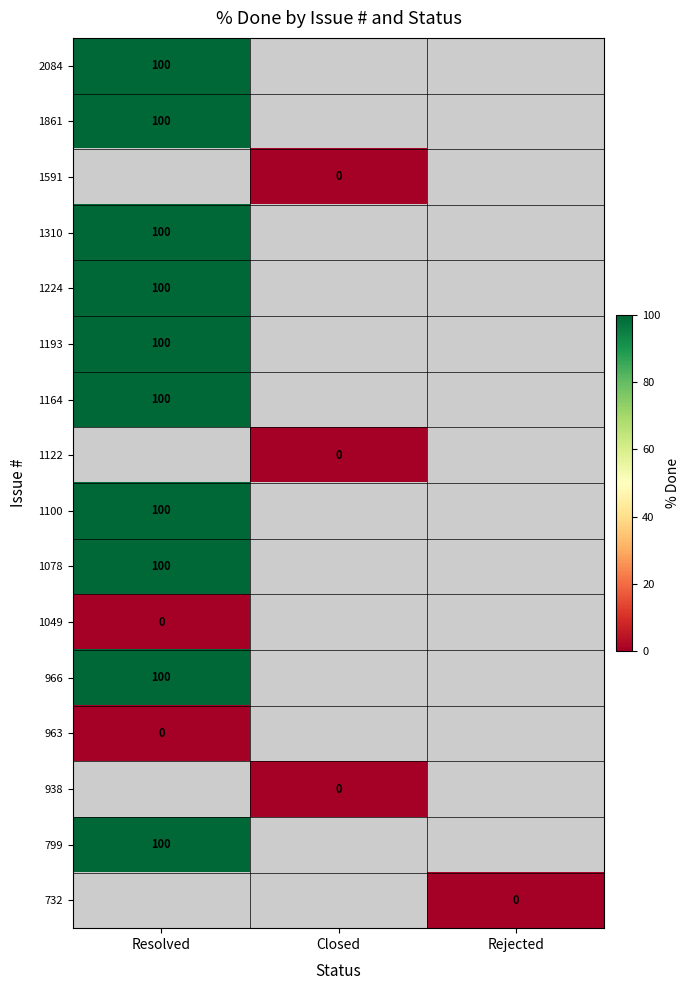

The 1078 series shows 21 at Resolved. True or false?

False